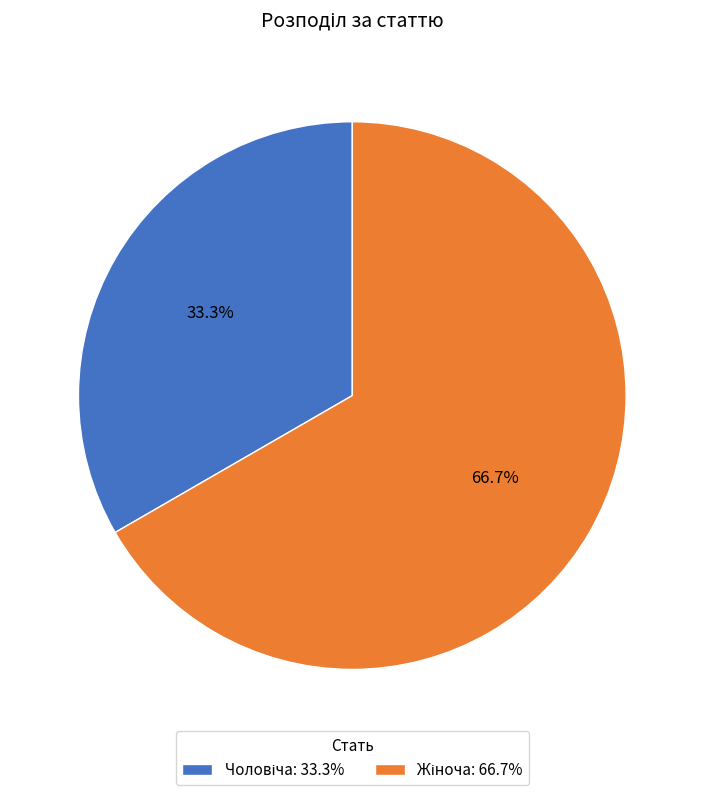

Is there a majority slice in this chart?

Yes